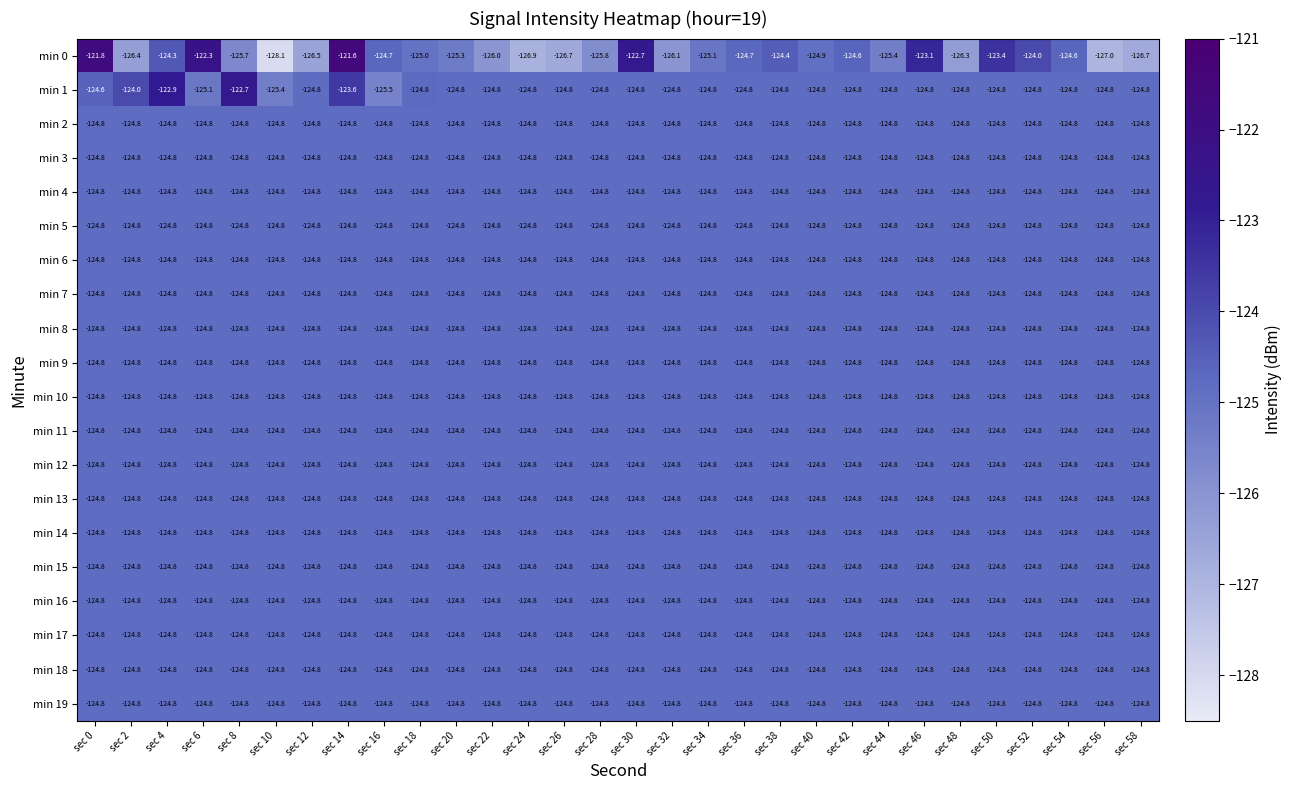

The value of min 12 at sec 26 is -186.5. True or false?

False